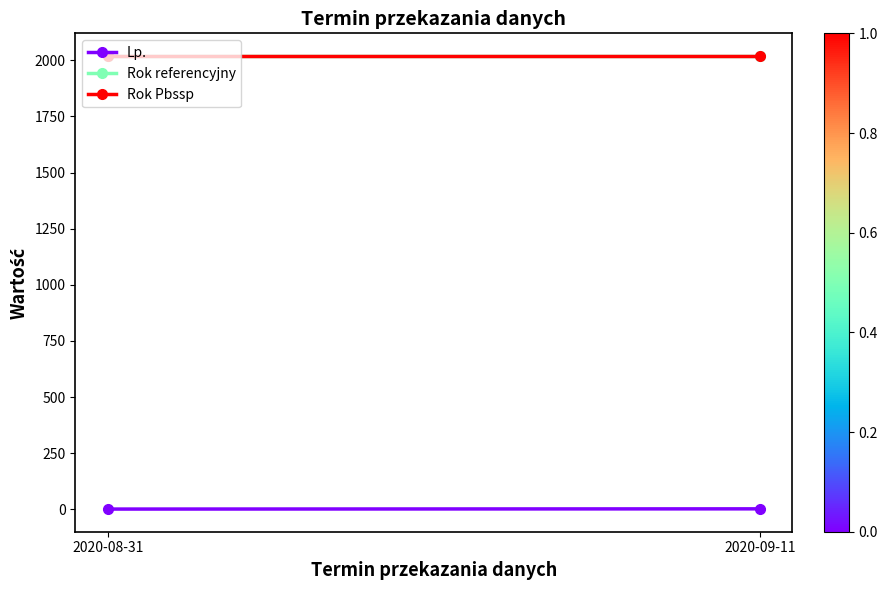

What is the value of the Rok Pbssp point at the 1st from the left?

2019